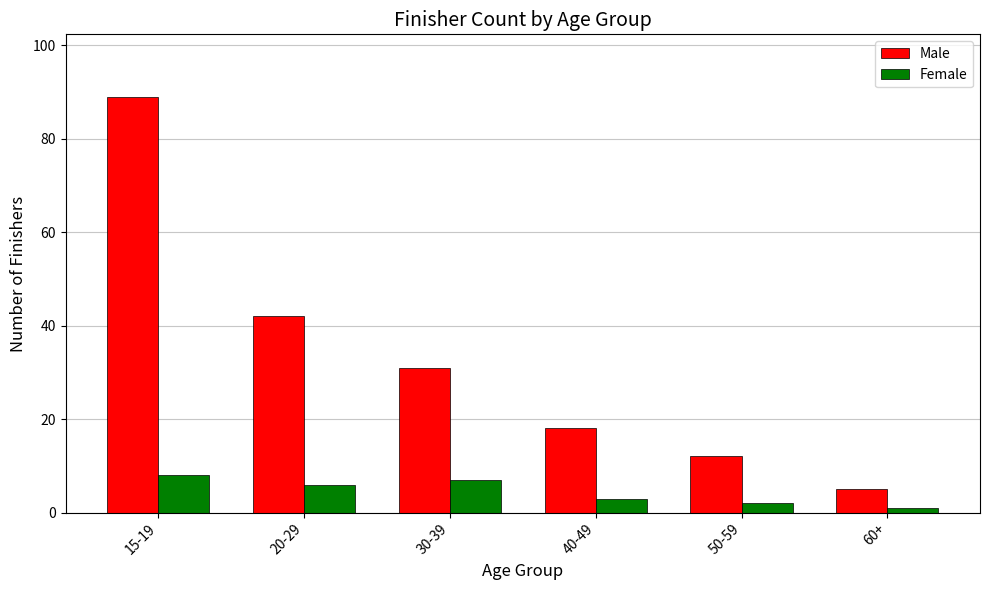

What are all the series names shown in the legend?

Male, Female